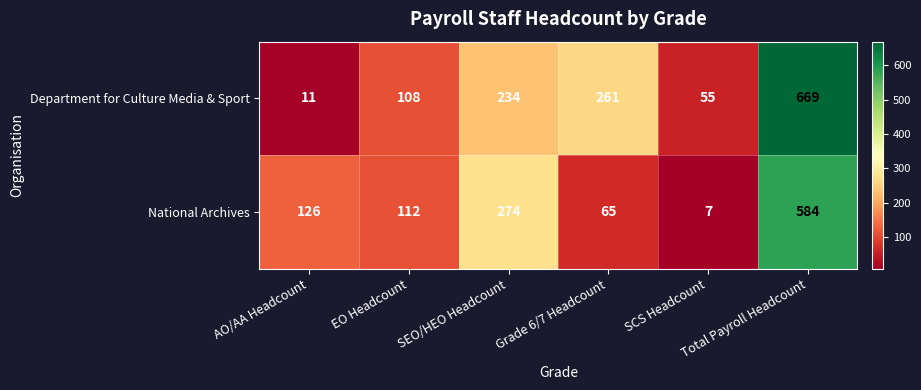

What is the average value of the Department for Culture Media & Sport series?

223